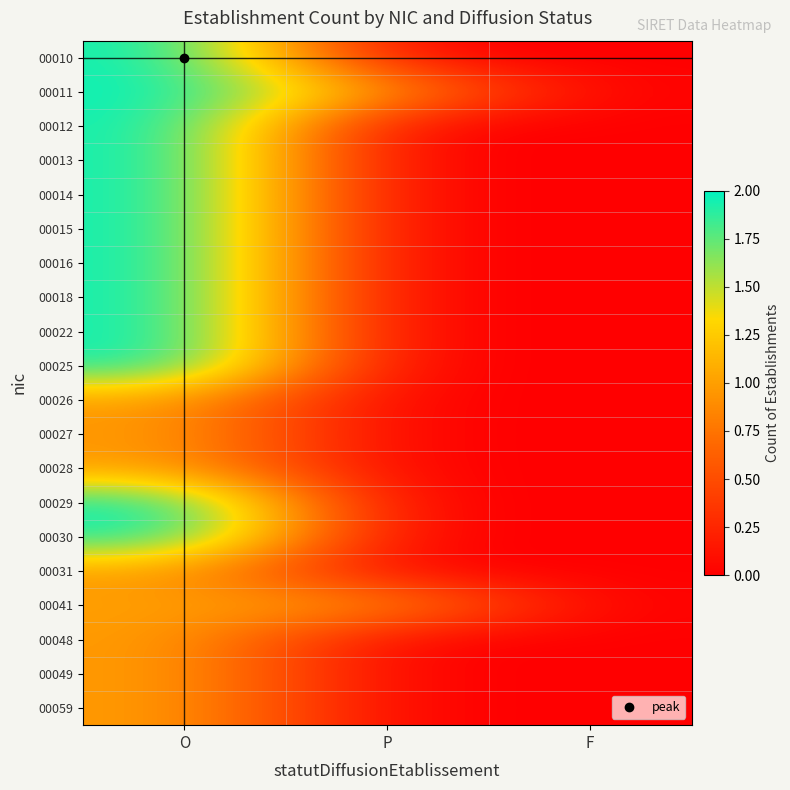

Between O and P, which is larger?

O